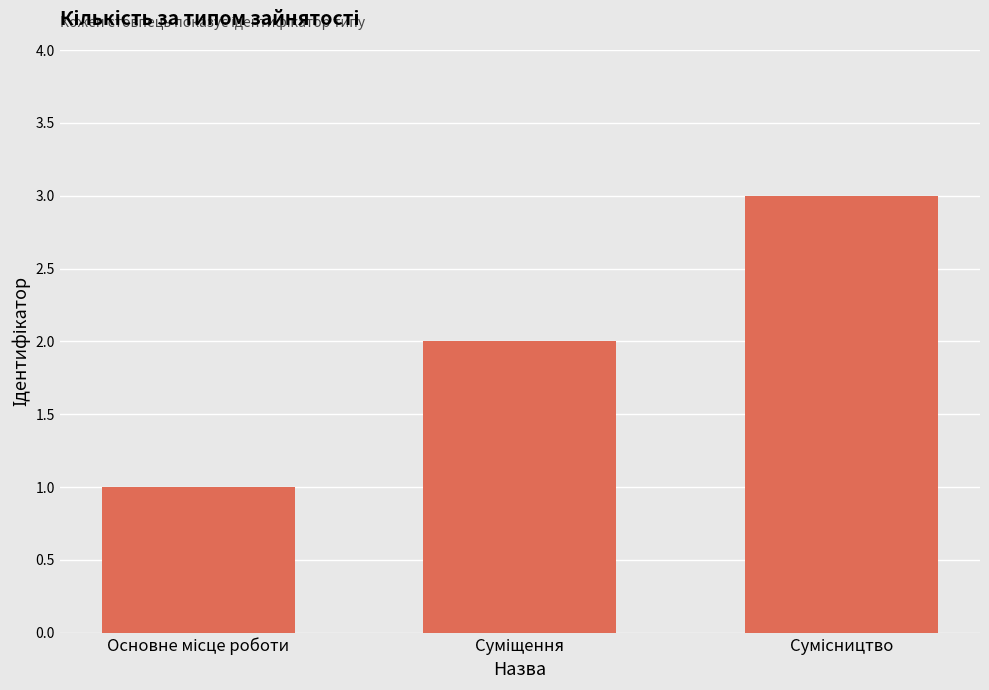

What is the difference between the second highest and minimum values?

1